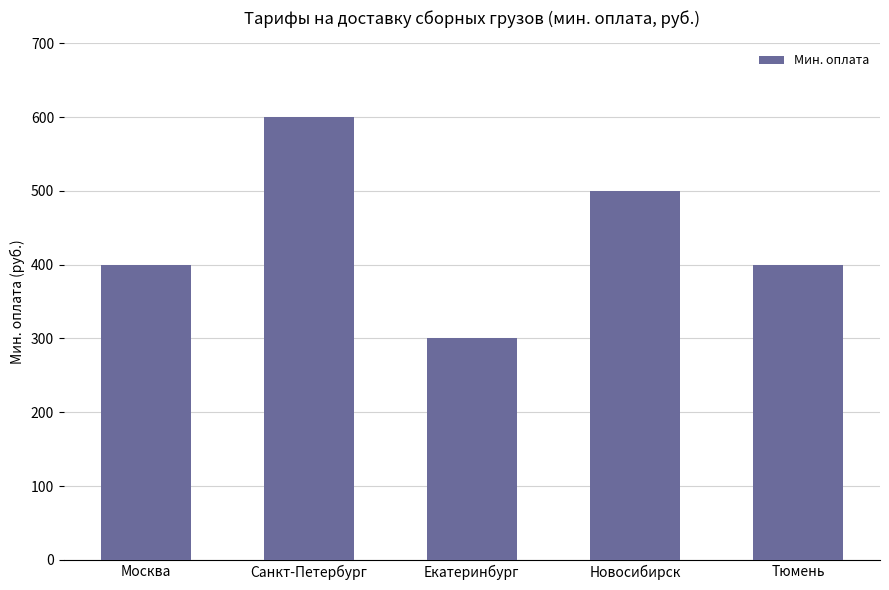

Between Новосибирск and Москва, which is larger?

Новосибирск